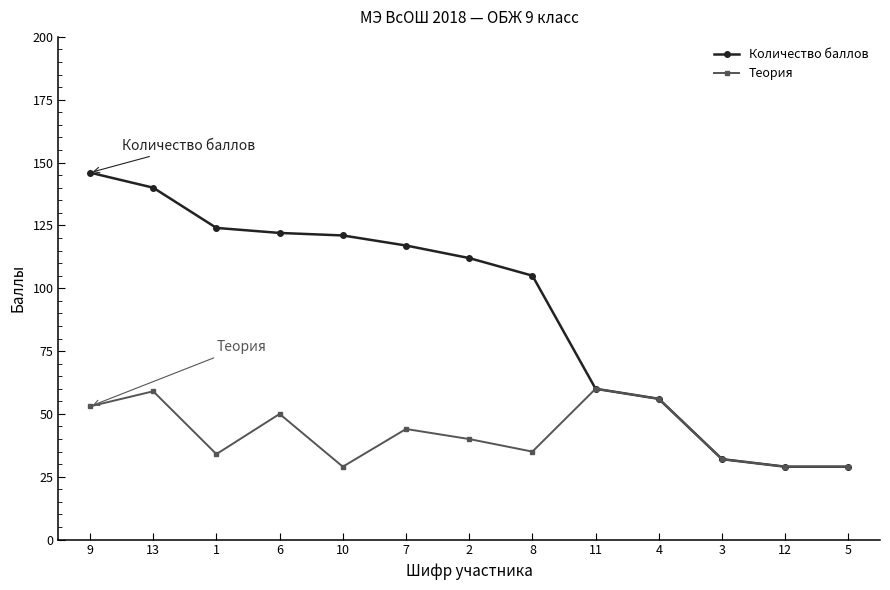

The value of Теория at 1 is 34. True or false?

True